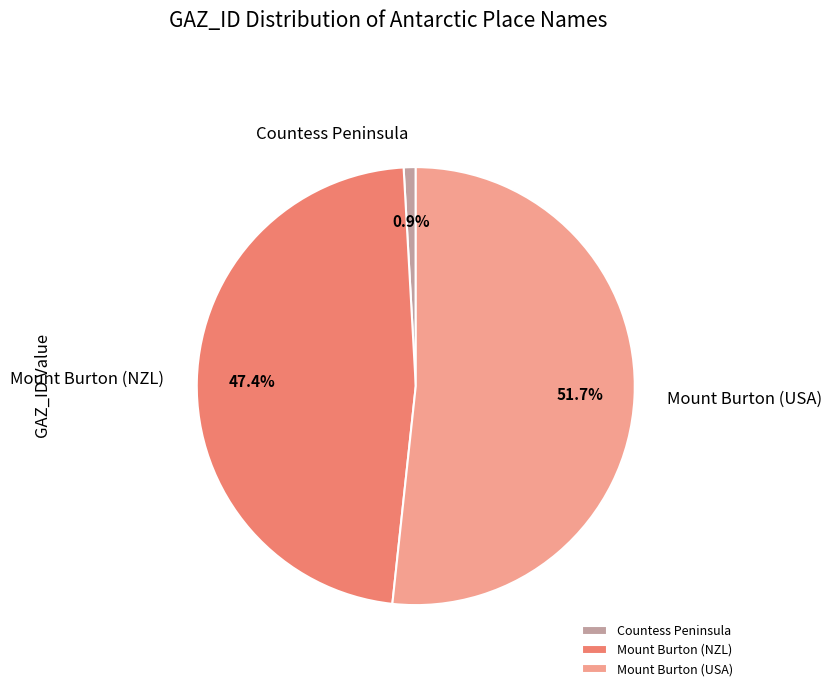

What is the smallest slice in the pie chart?

Countess Peninsula